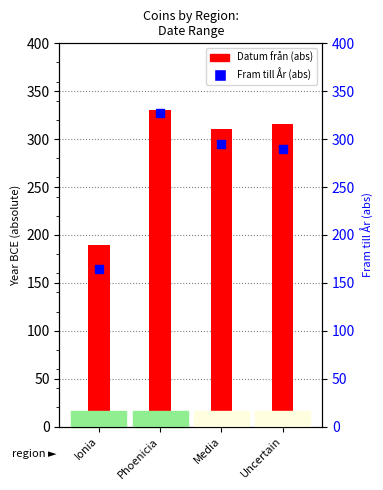

What is the total value across all series at Media?

606